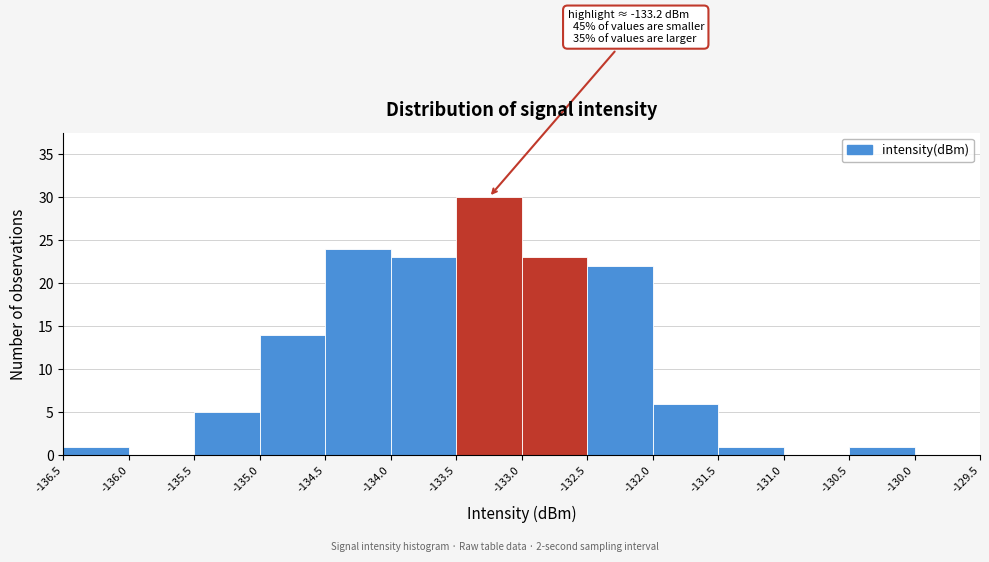

Which range on the x-axis has the tallest bar?

-133.5 to -133.0